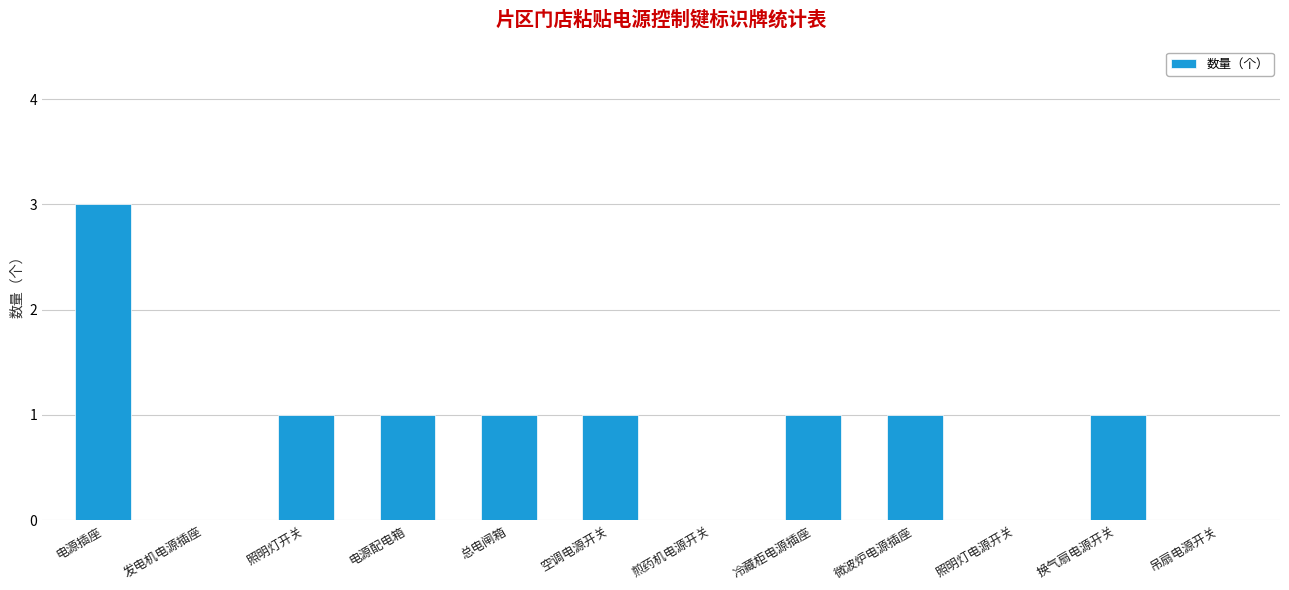

Is it true that the value at 电源配电箱 is 1?

True